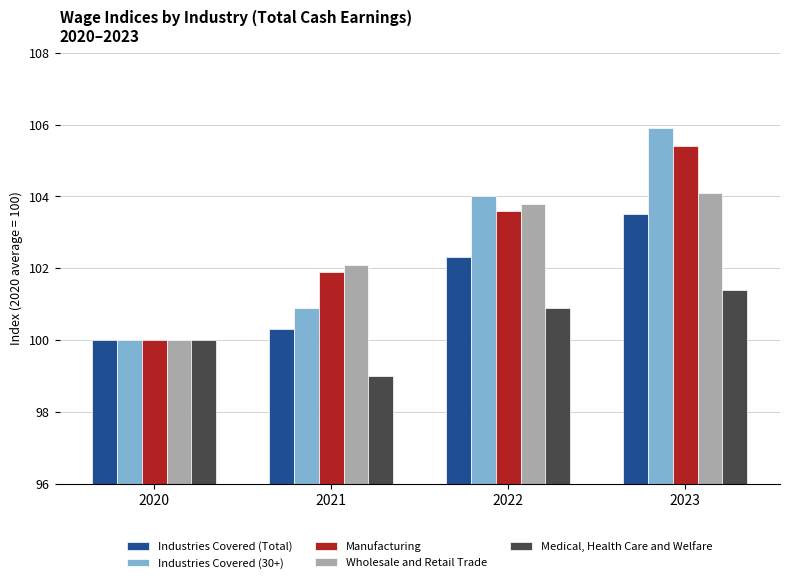

Which series has the largest range (max minus min)?

Industries Covered (30+)